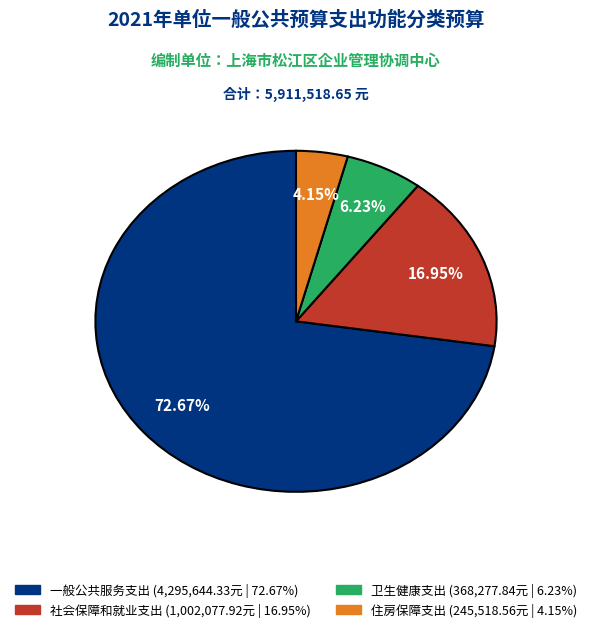

To the nearest percent, what is the difference between the largest and smallest slice percentages?

69%